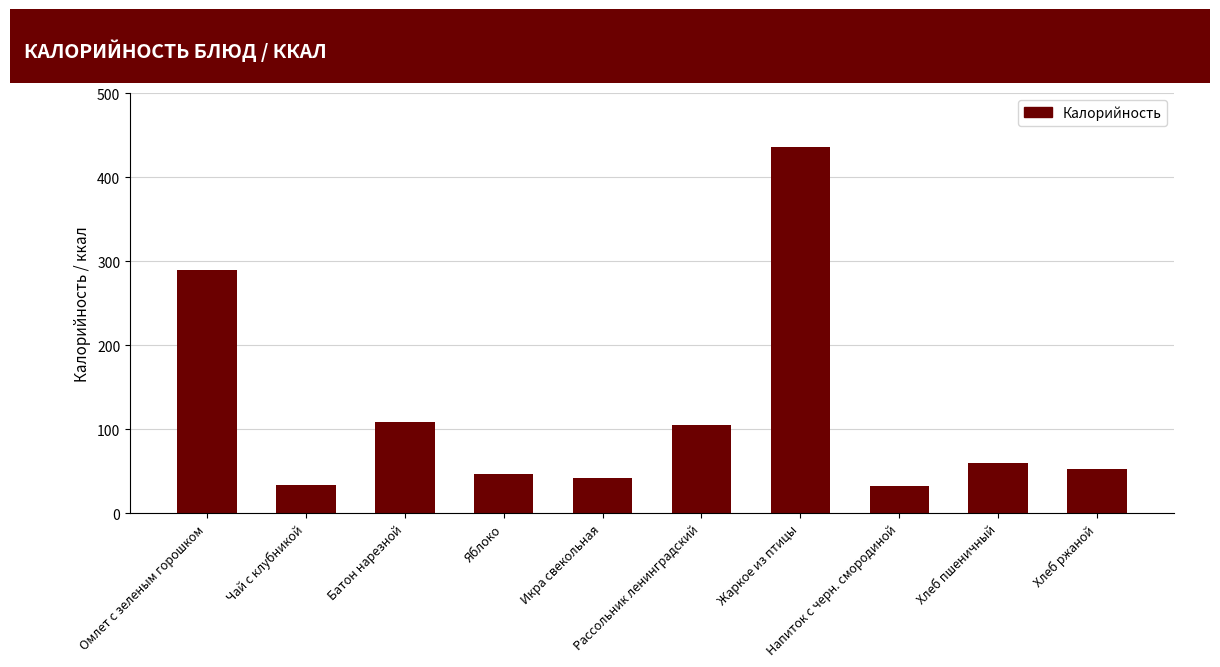

What is the sum of all values?

1203.9